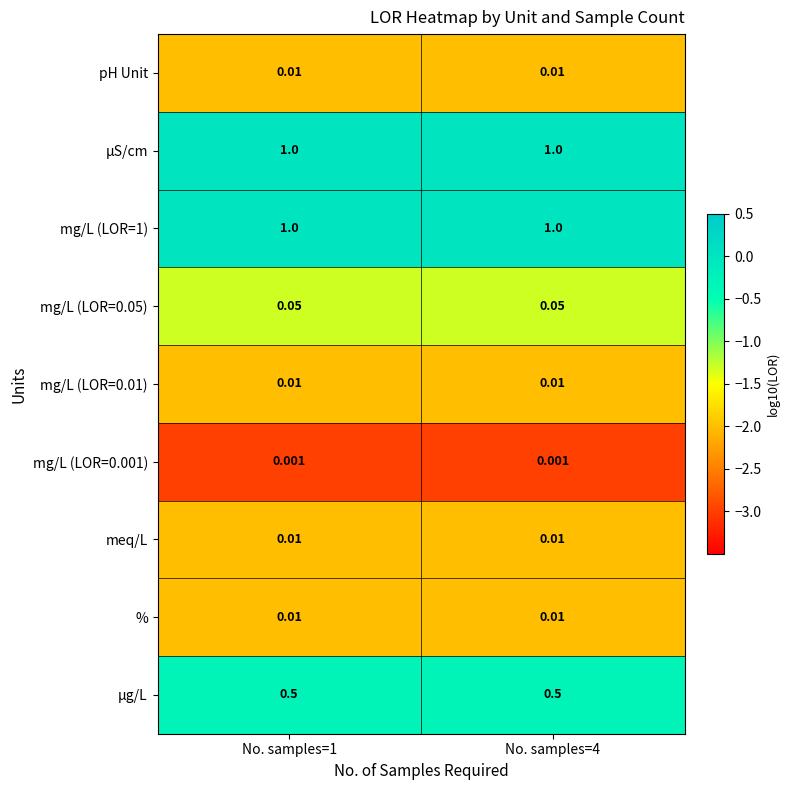

Is the value of mg/L (LOR=0.01) at No. samples=4 greater than the value of mg/L (LOR=0.001) at No. samples=1?

Yes